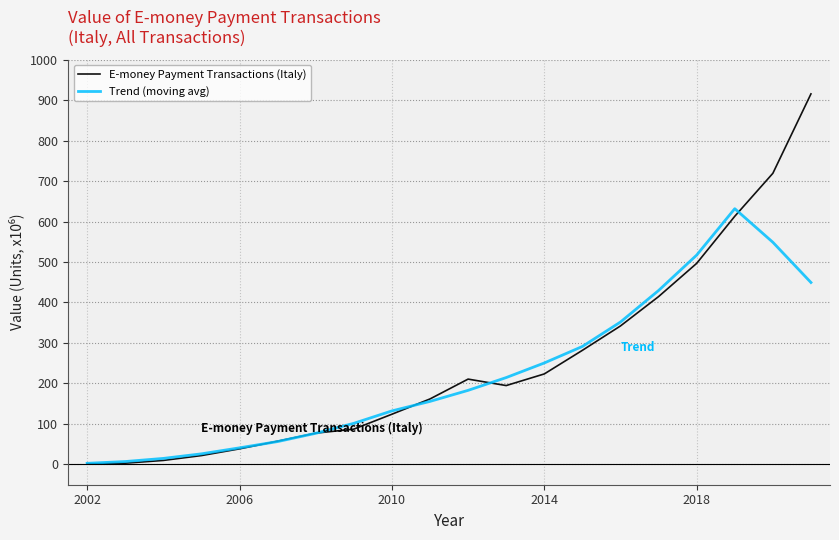

What is the highest value of the E-money Payment Transactions (Italy) series?

915.1